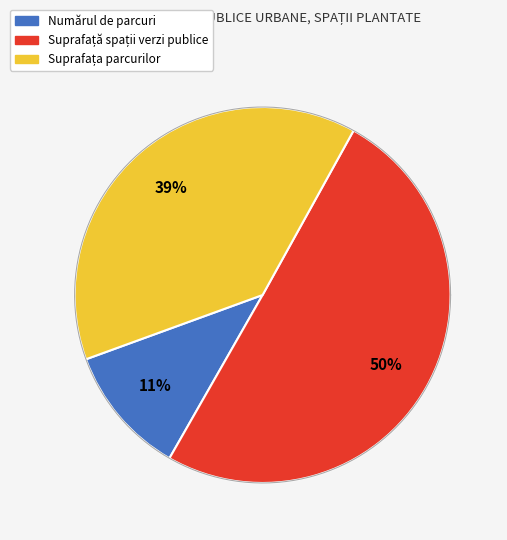

True or false: Suprafața parcurilor din localitate (2016): 86.21 accounts for 32% of the total.

False